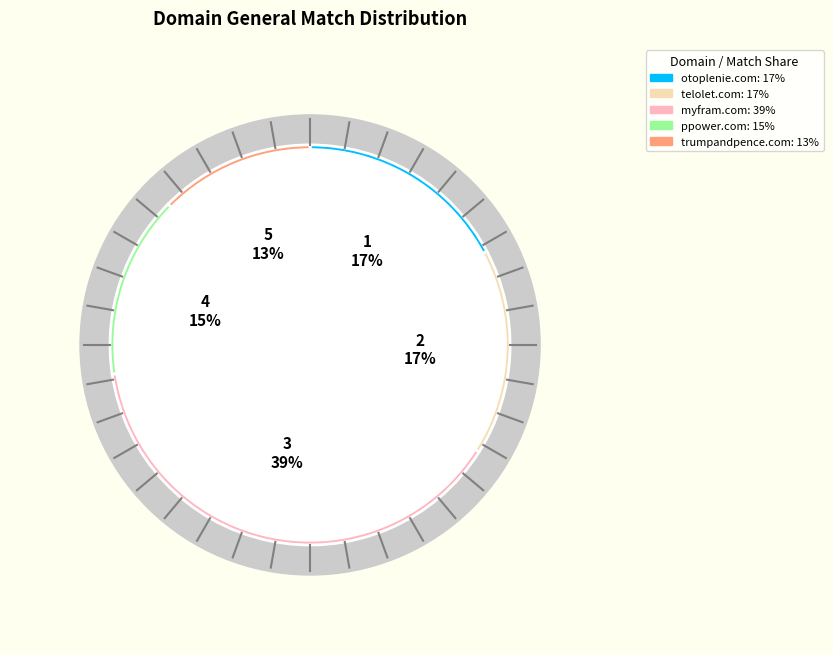

To the nearest percent, what percentage of the pie is telolet.com (16)?

17%